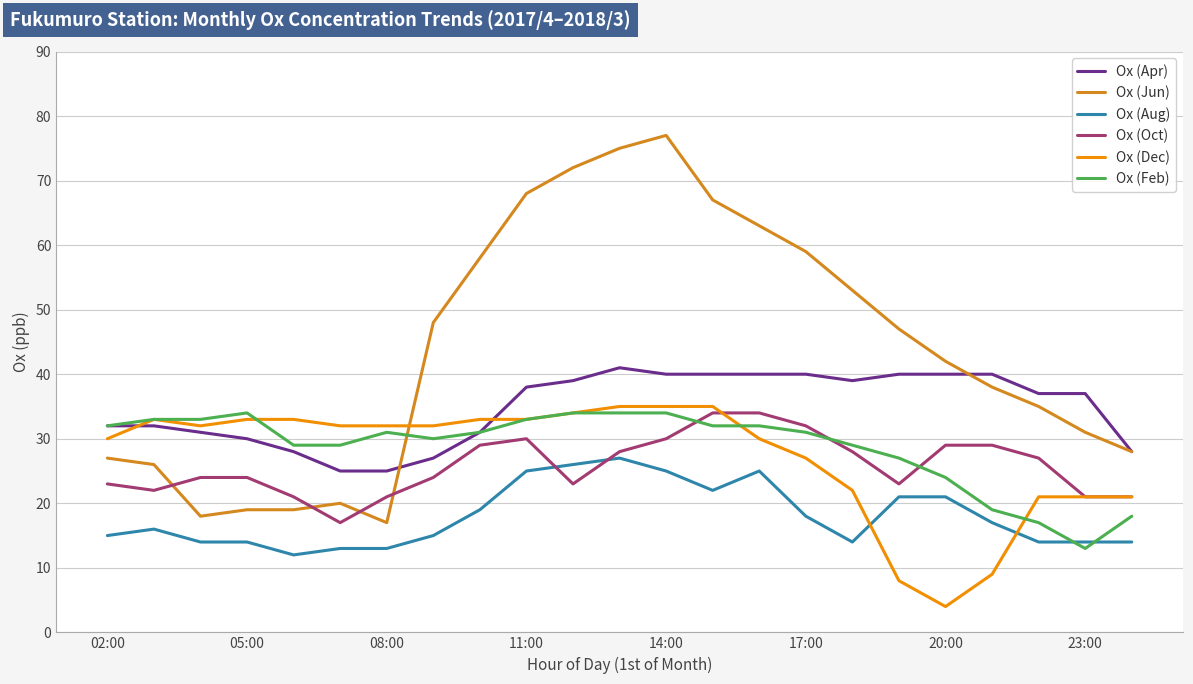

Which series ends up on top after the final intersection of Ox (Aug) and Ox (Dec)?

Ox (Dec)